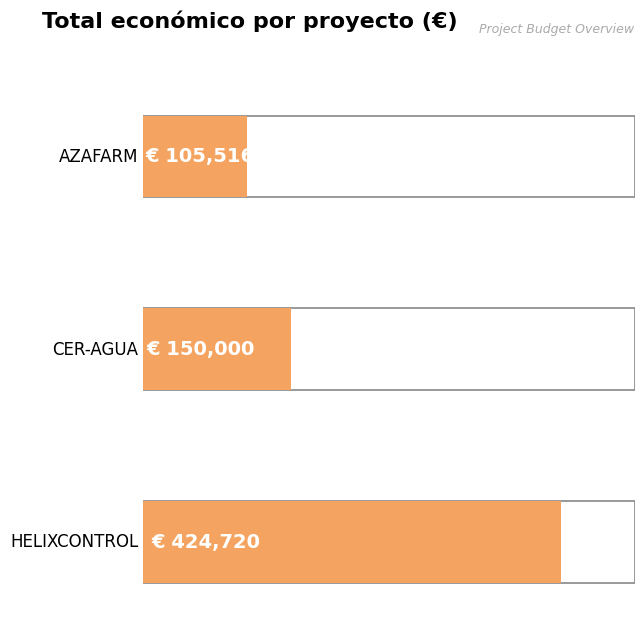

What is the sum of all values?

680236